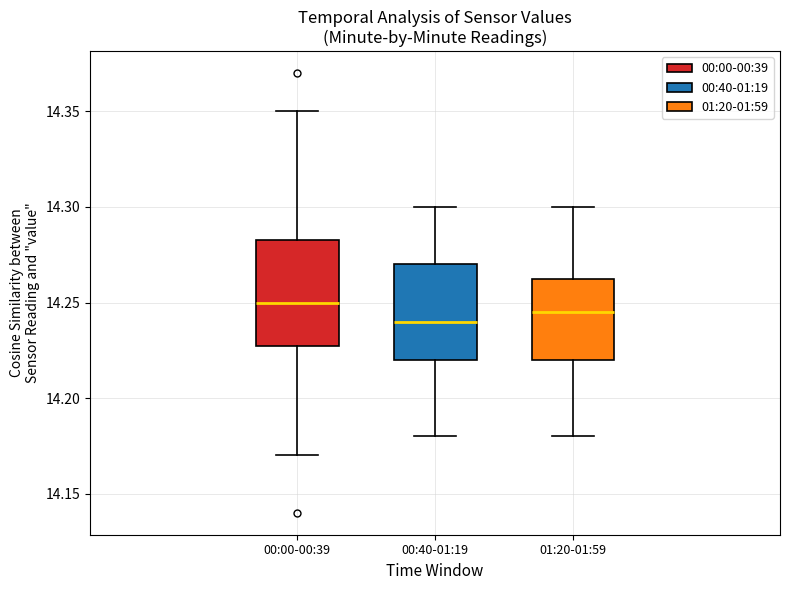

Which box's median line is the lowest?

00:40-01:19